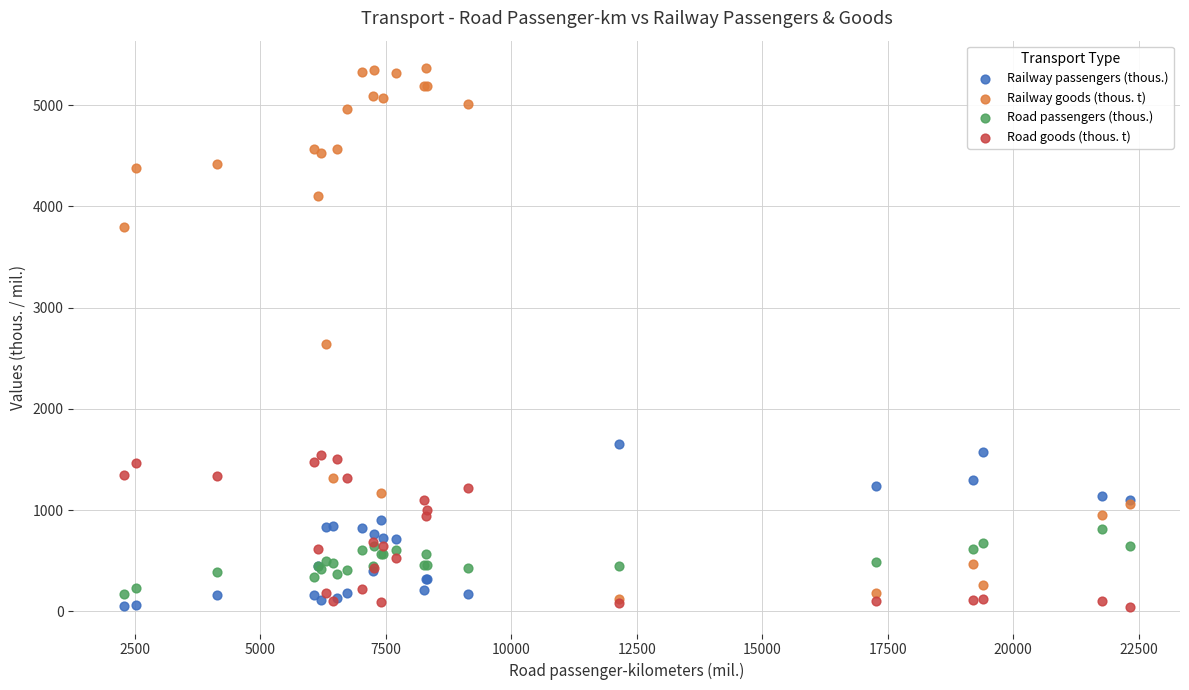

Which series reaches the maximum Y coordinate?

Railway goods (thous. t)